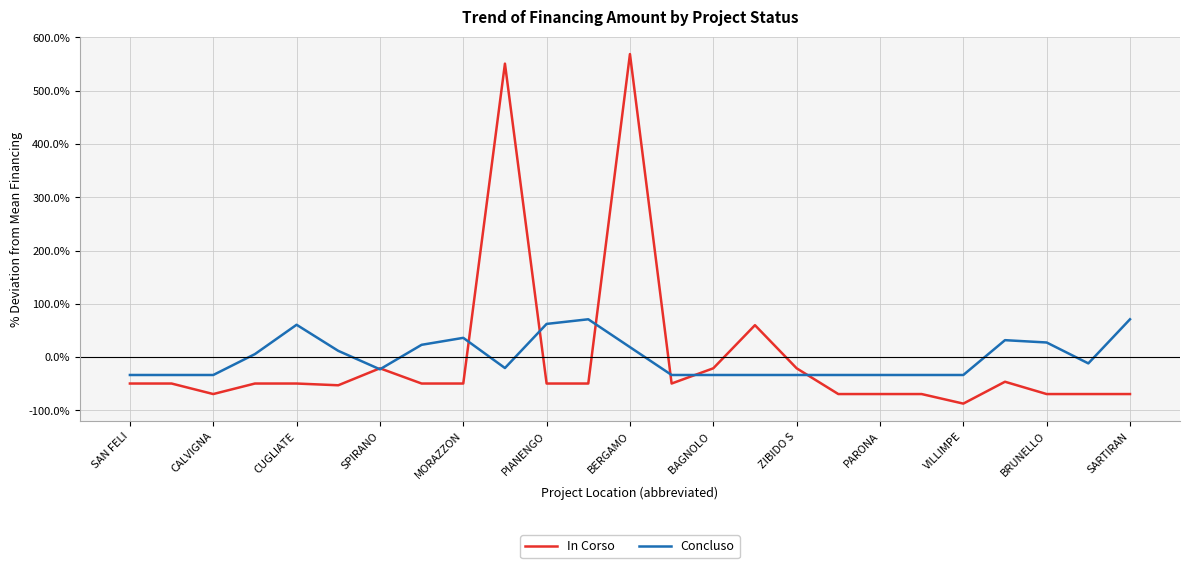

Rank the series by their maximum value, from lowest to highest.

Concluso, In Corso